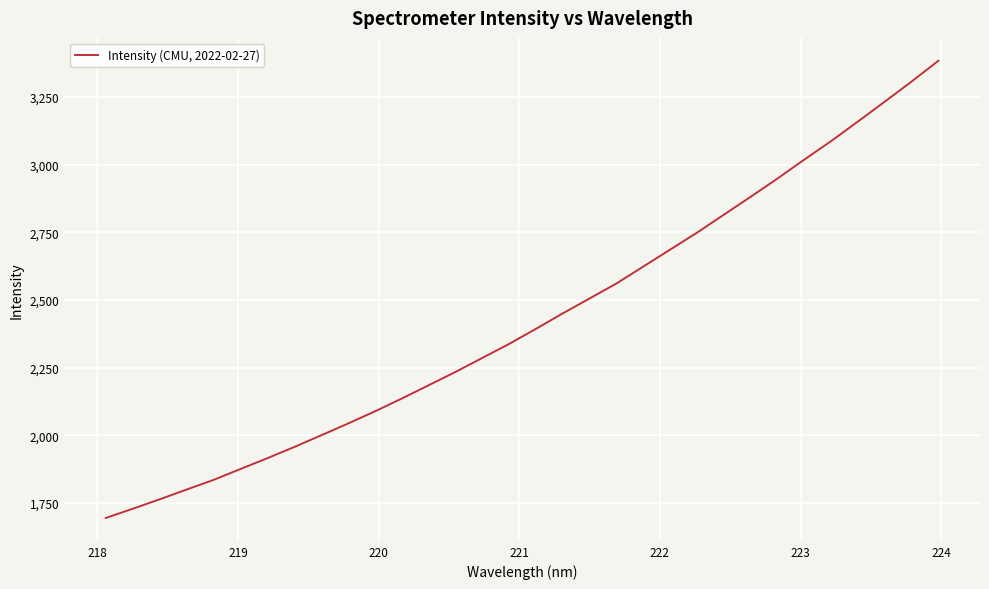

What is the difference between the maximum and minimum values?

1689.1